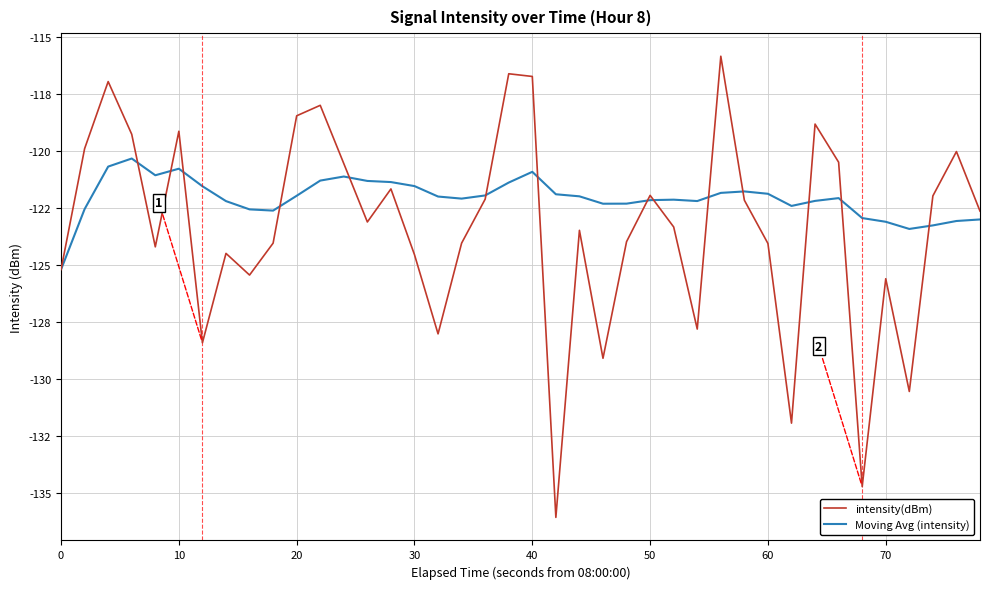

What is the greatest value displayed?

-115.8